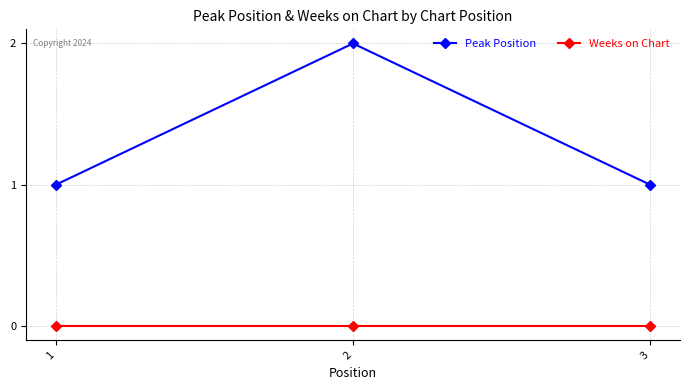

Read the Peak Position value at 2.

2